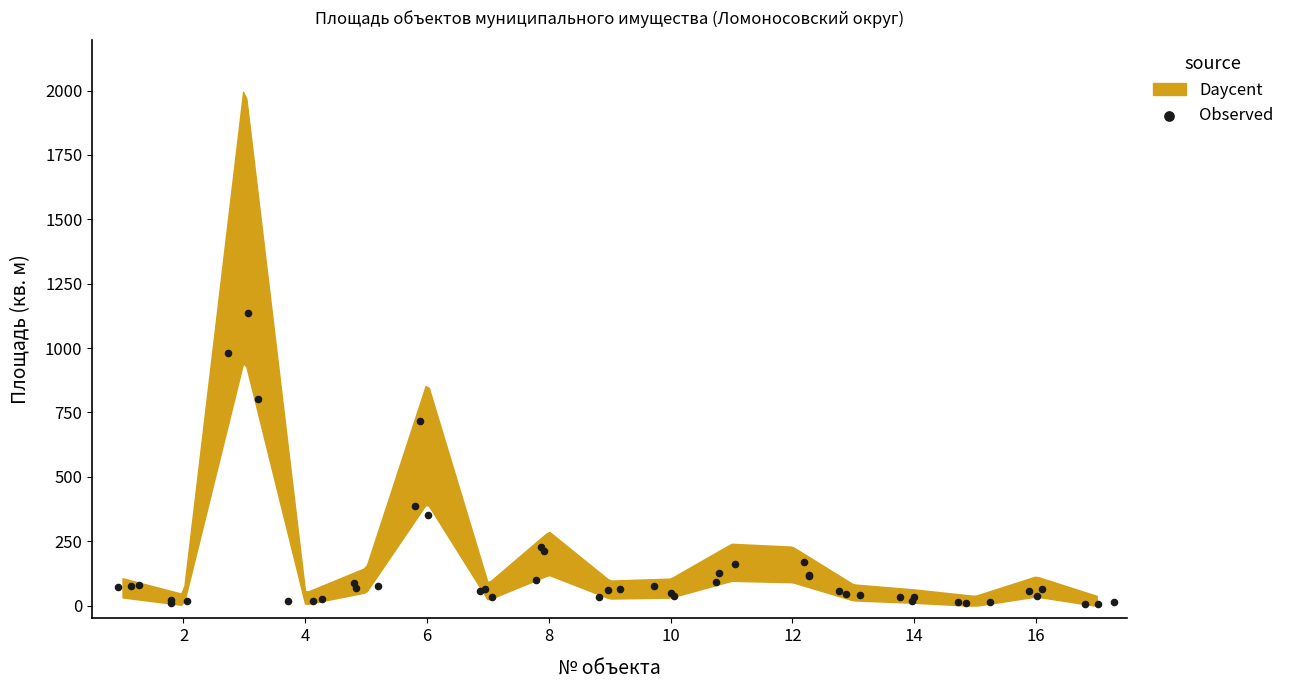

What Y value in the scatter plot is closest to 570?

718.1